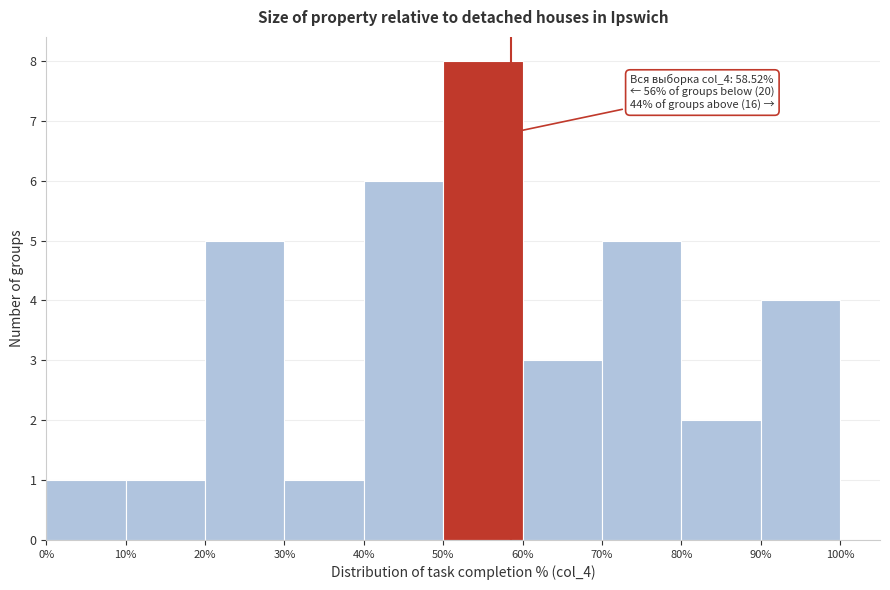

Over which range of the x-axis is the bar tallest?

50% to 60%